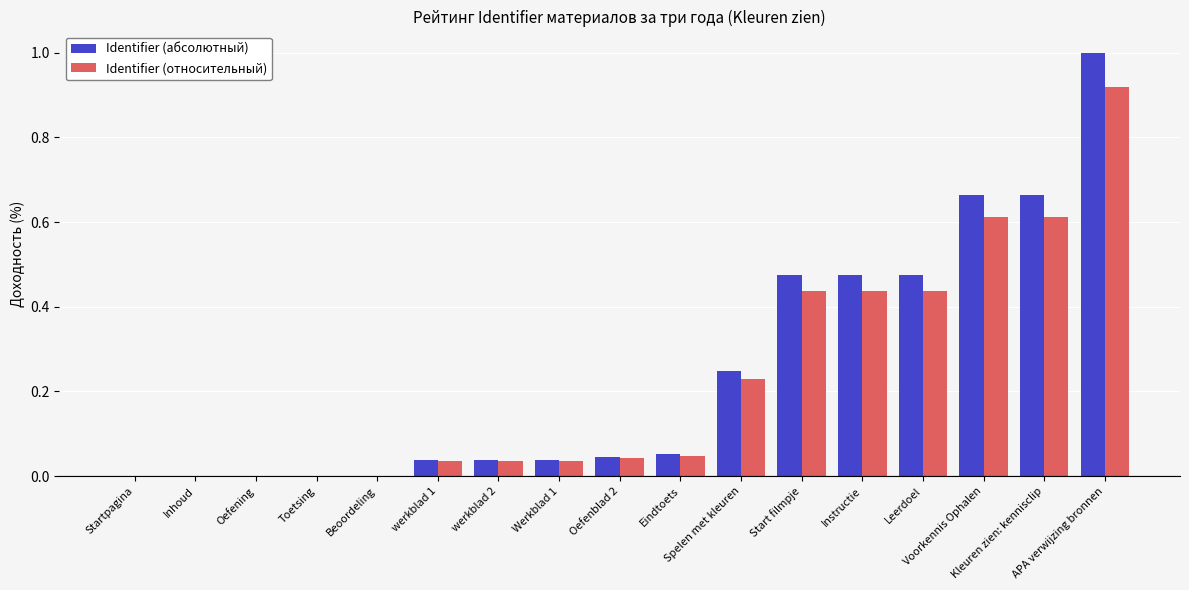

What is the highest value of the Identifier (абсолютный) series?

1.0